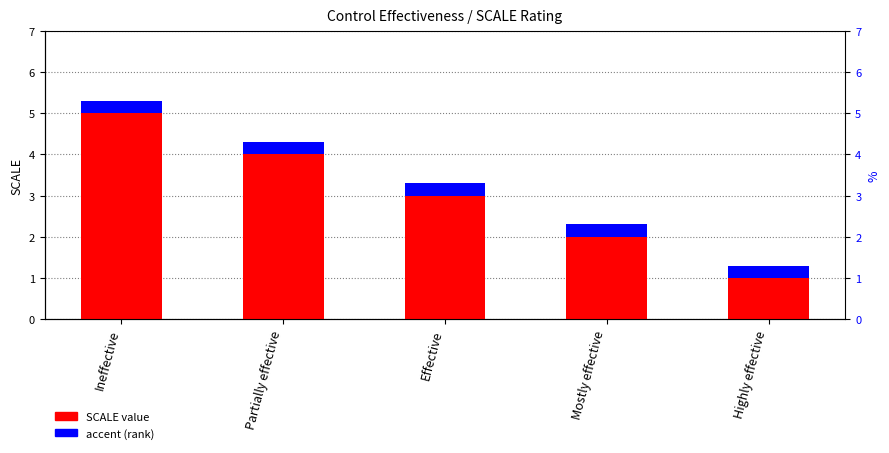

True or false: SCALE value has a value of 3.0 at Effective.

True